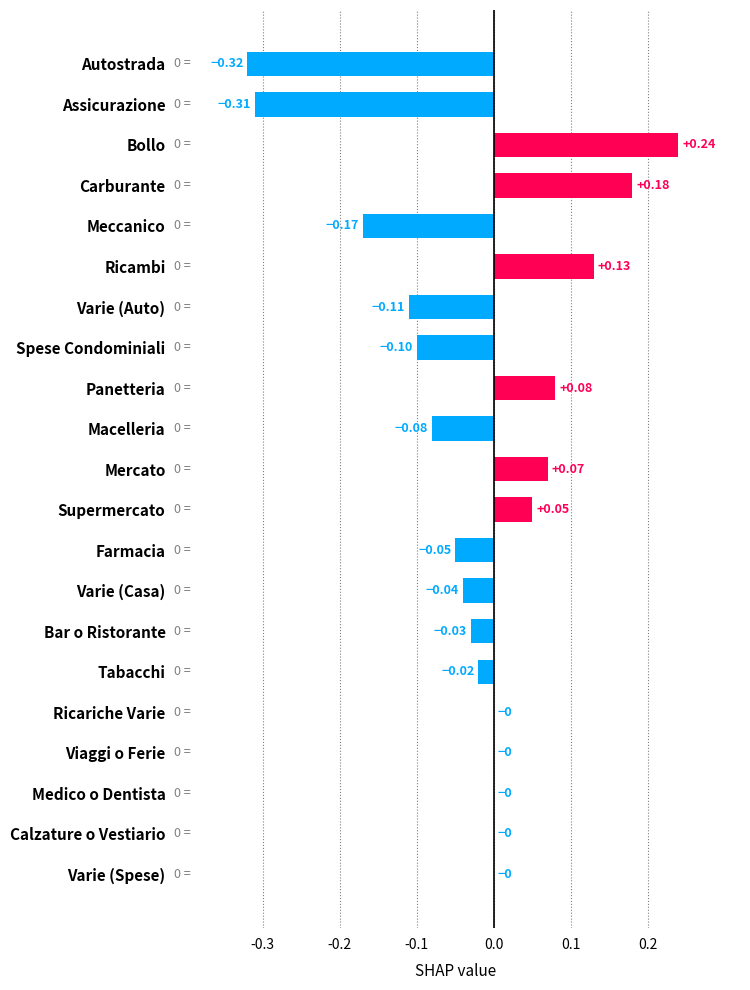

At which category does the chart reach its peak across all series?

Bollo